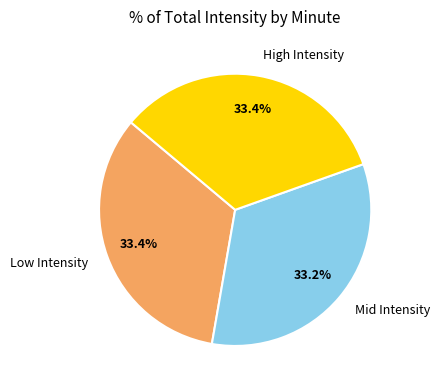

Is there any slice that represents more than half of the pie?

No